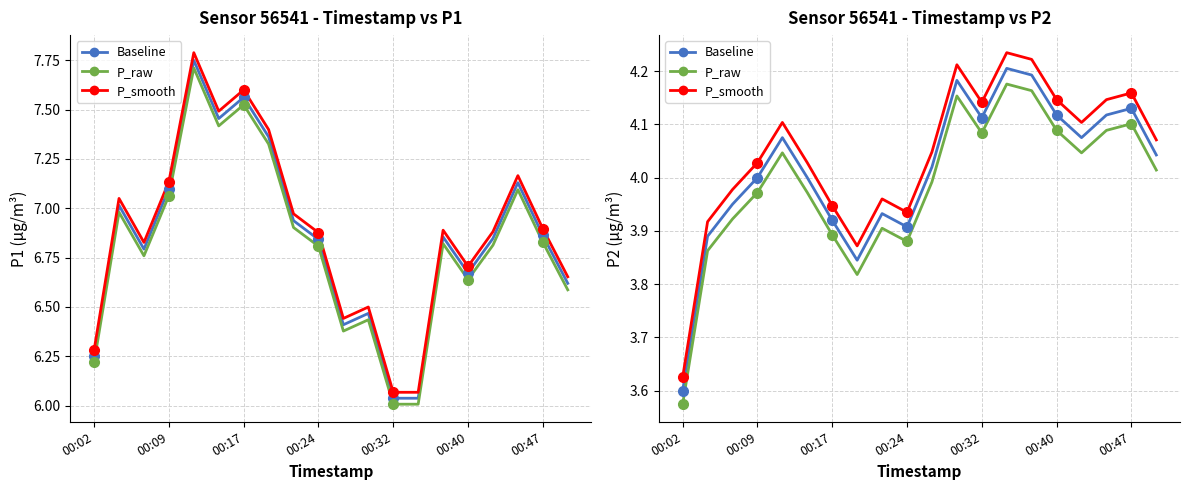

Is the value of P1_smooth at 8 greater than the value of P1_raw at 19?

No